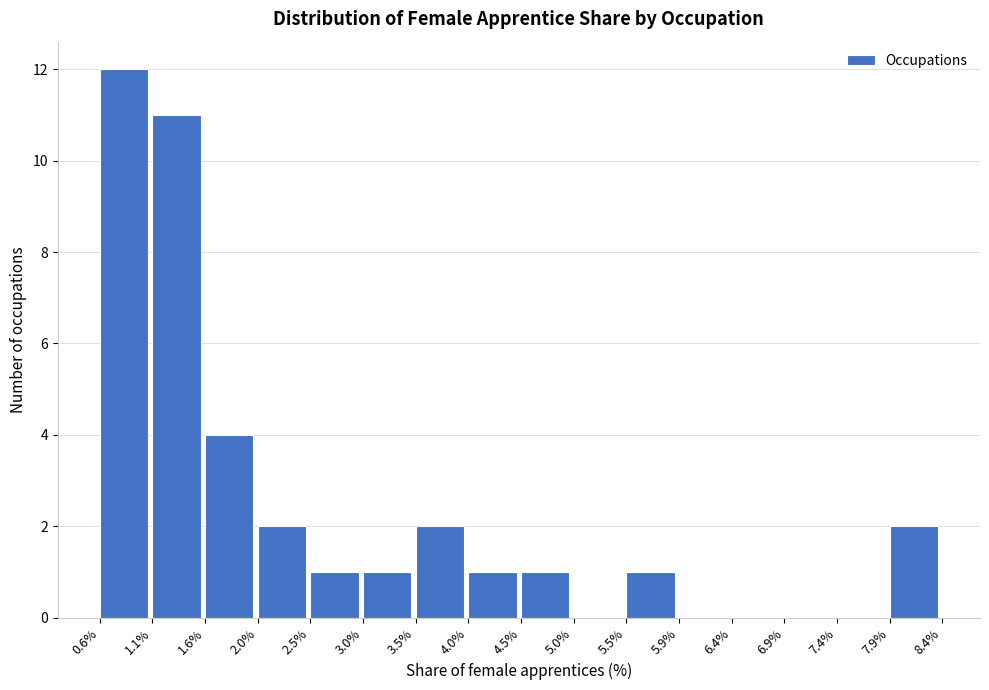

Reading left to right, transcribe this chart: for each bar, give the range it covers on the x-axis and its height. The values are not printed on the chart, so give them approximately, as read against the axis.

0.6% to 1.1%: 12
1.1% to 1.6%: 11
1.6% to 2.0%: 4
2.0% to 2.5%: 2
2.5% to 3.0%: 1
3.0% to 3.5%: 1
3.5% to 4.0%: 2
4.0% to 4.5%: 1
4.5% to 5.0%: 1
5.0% to 5.5%: 0
5.5% to 5.9%: 1
5.9% to 6.4%: 0
6.4% to 6.9%: 0
6.9% to 7.4%: 0
7.4% to 7.9%: 0
7.9% to 8.4%: 2